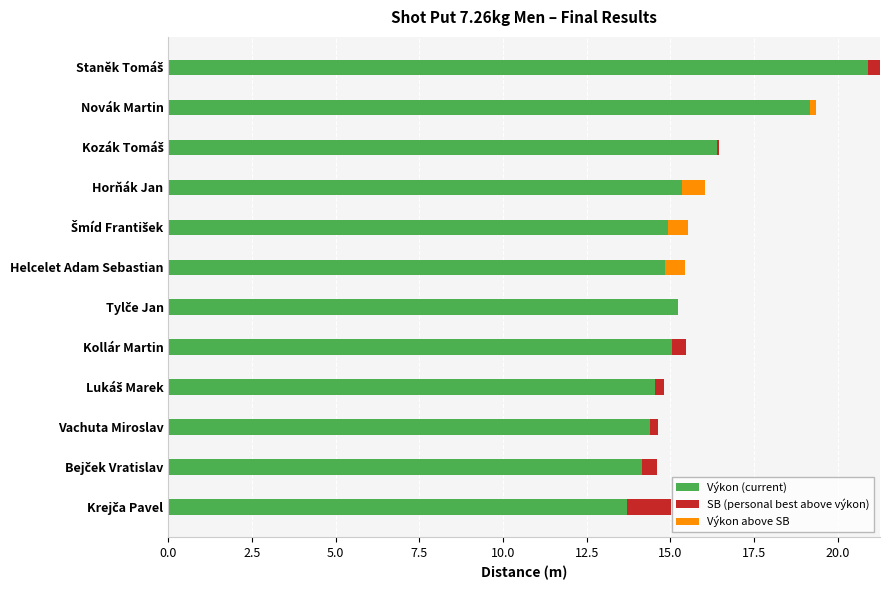

The Výkon (current) series shows 12.6 at Novák Martin. True or false?

False